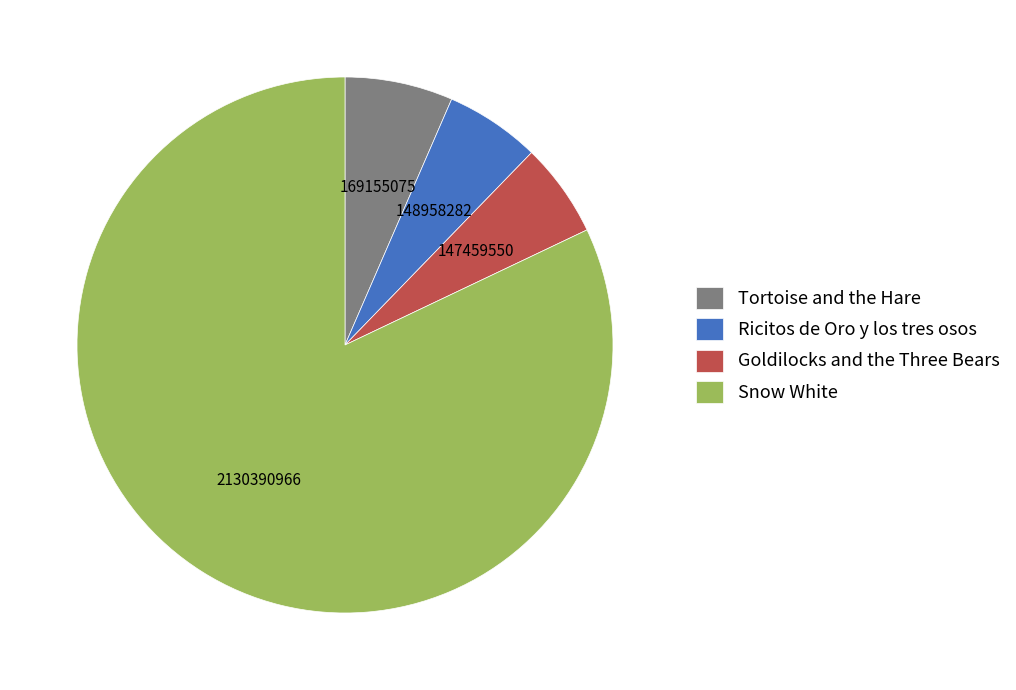

True or false: Snow White accounts for 91% of the total.

False